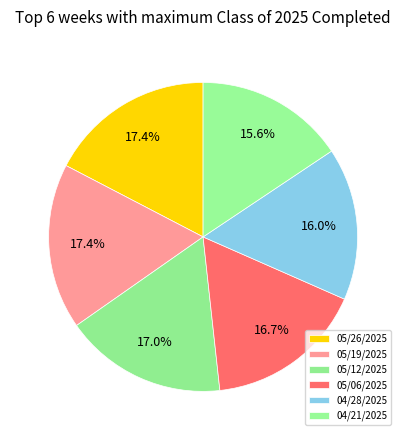

Between 04/21/2025 and 05/19/2025, which is larger?

05/19/2025